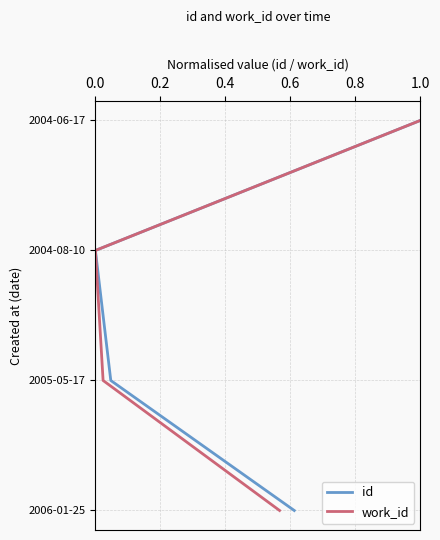

Which series has the widest spread of values?

id